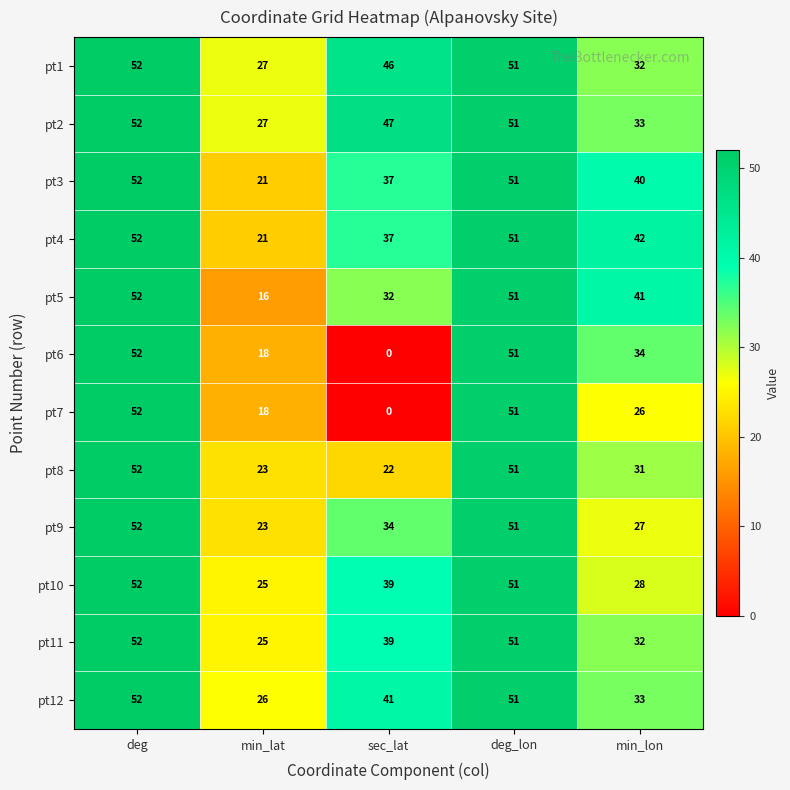

The value of pt5 at sec_lat is 44. True or false?

False